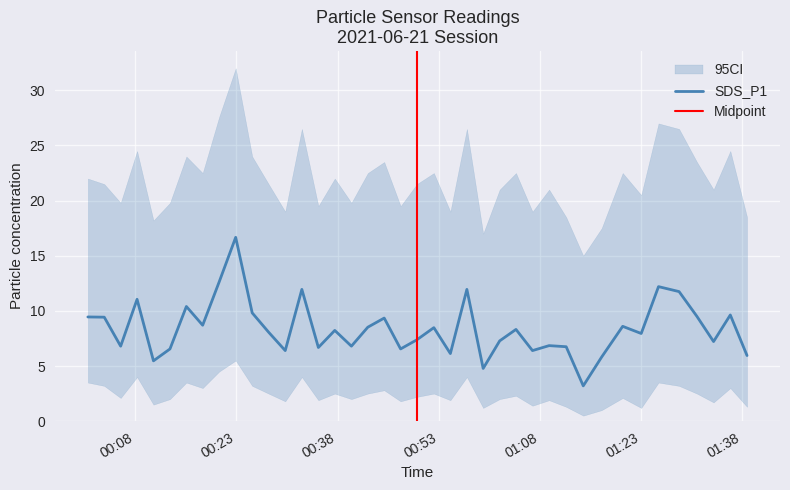

What is the minimum value for SDS_P1?

3.2